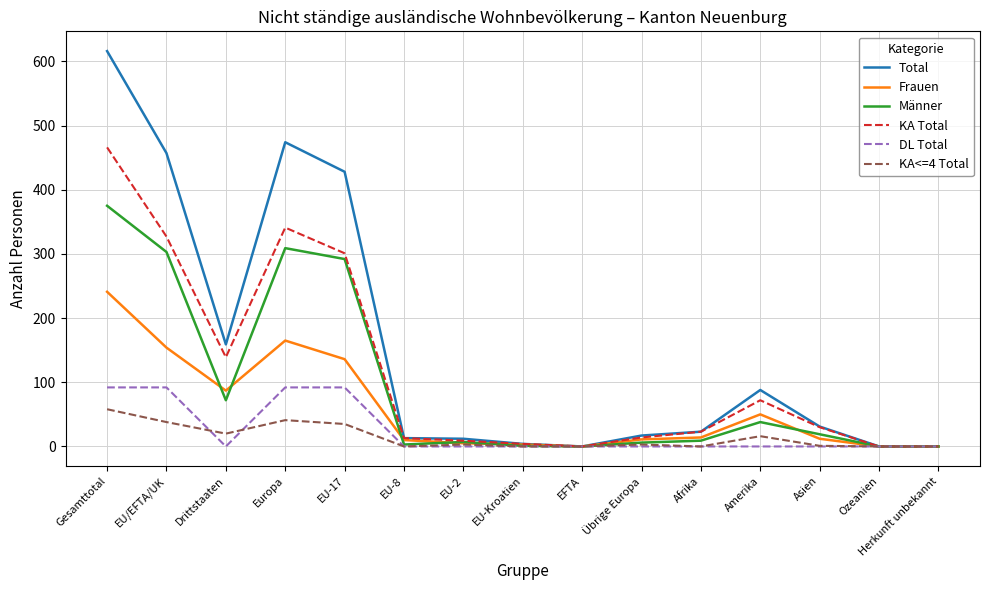

The Total series shows 23 at Afrika. True or false?

True